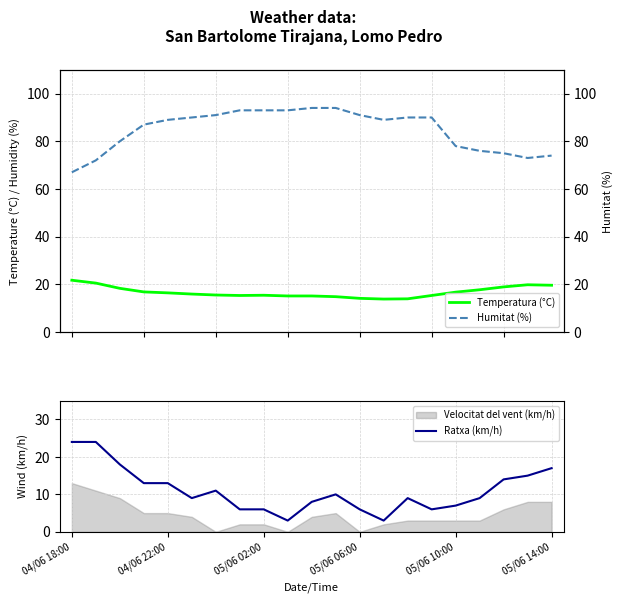

Which series has the largest range (max minus min)?

Humitat (%)